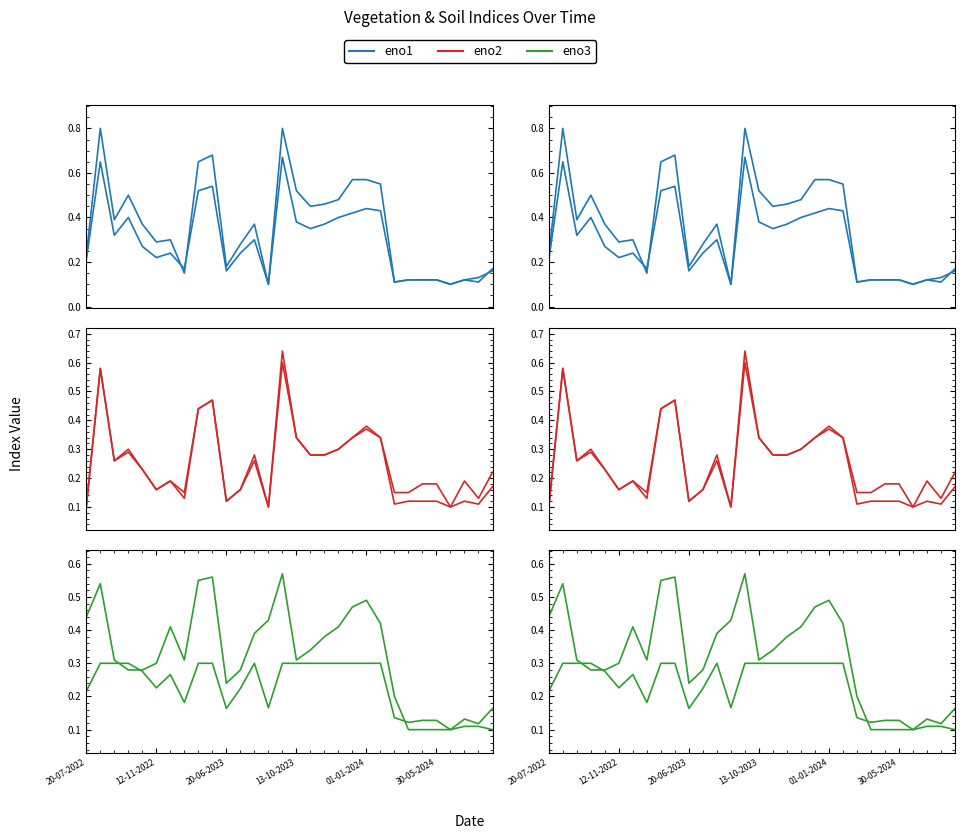

What are all the series names shown in the legend?

eno1, eno2, eno3